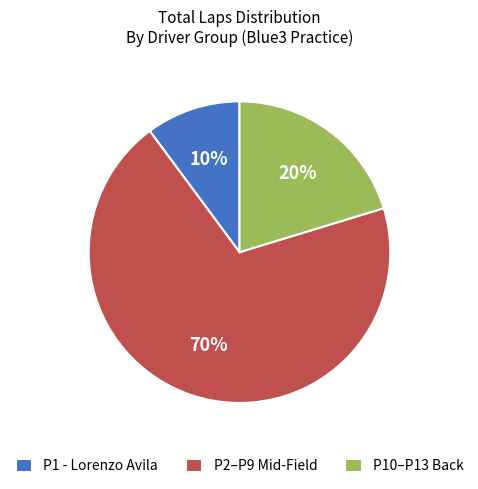

True or false: P10–P13 Back accounts for 20% of the total.

True